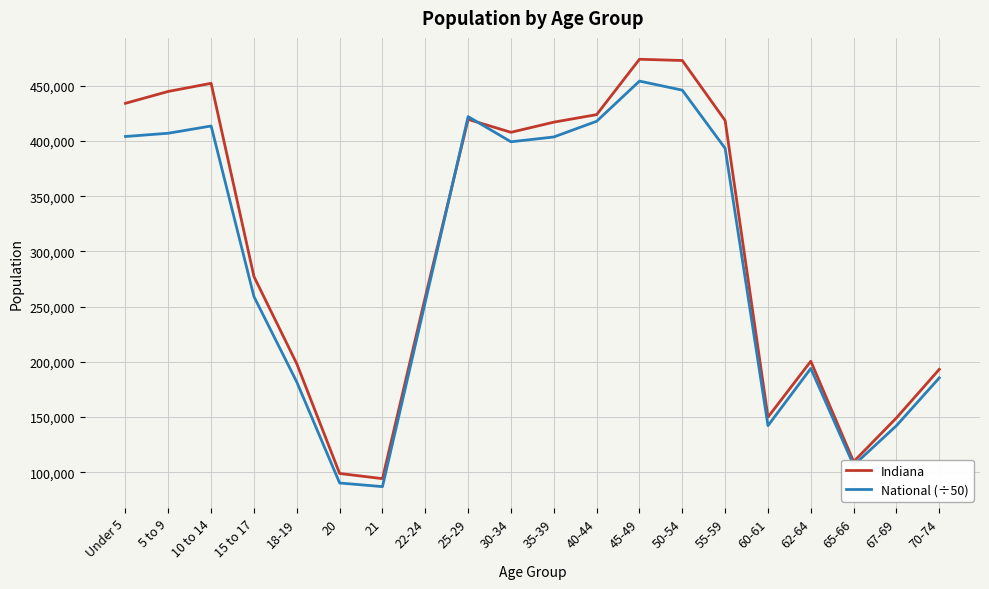

Is the value of National (÷50) at 45-49 greater than the value of Indiana at 40-44?

Yes